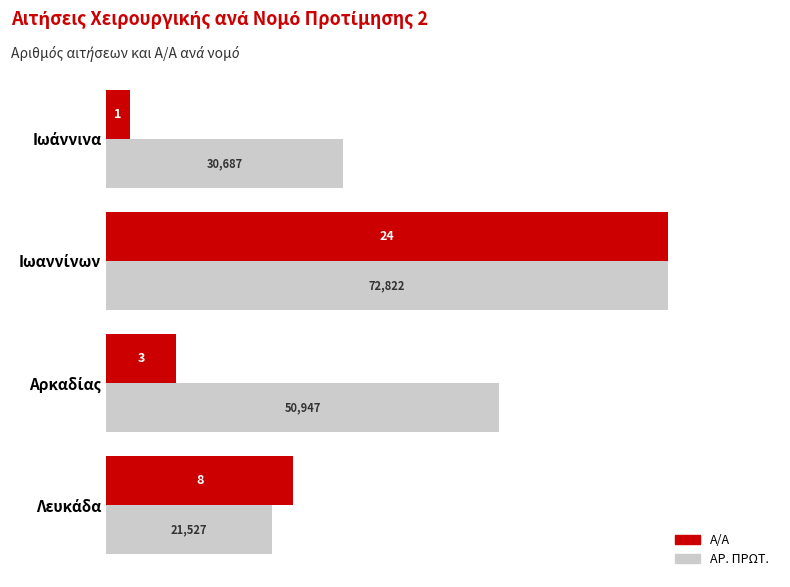

What are all the series names shown in the legend?

Α/Α, ΑΡ. ΠΡΩΤ.